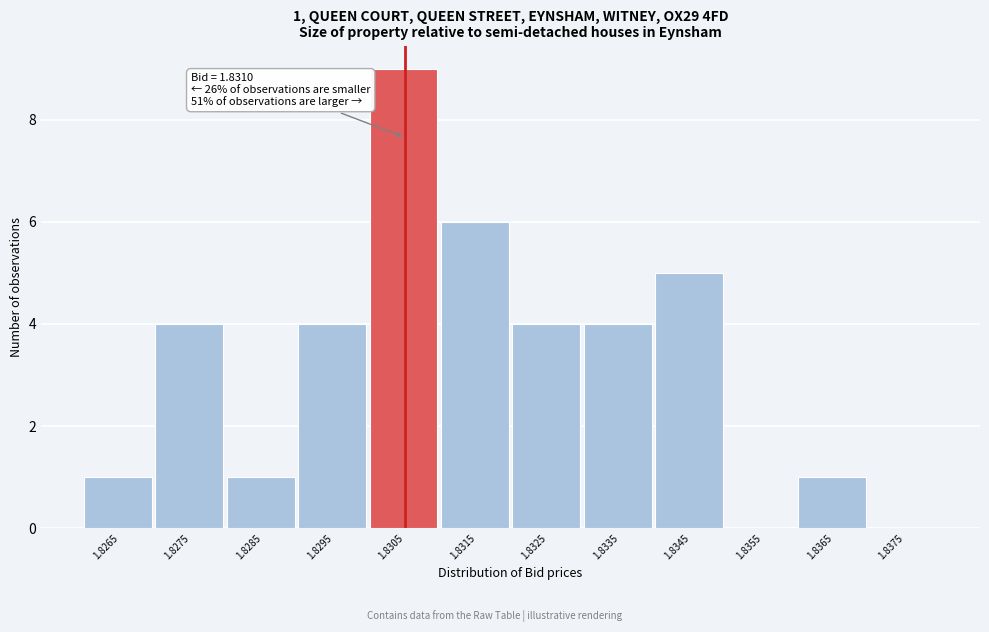

Reading right to left, what are all the values shown in this chart?

1.8375=0	1.8365=1	1.8355=0	1.8345=5	1.8335=4	1.8325=4	1.8315=6	1.8305=9	1.8295=4	1.8285=1	1.8275=4	1.8265=1